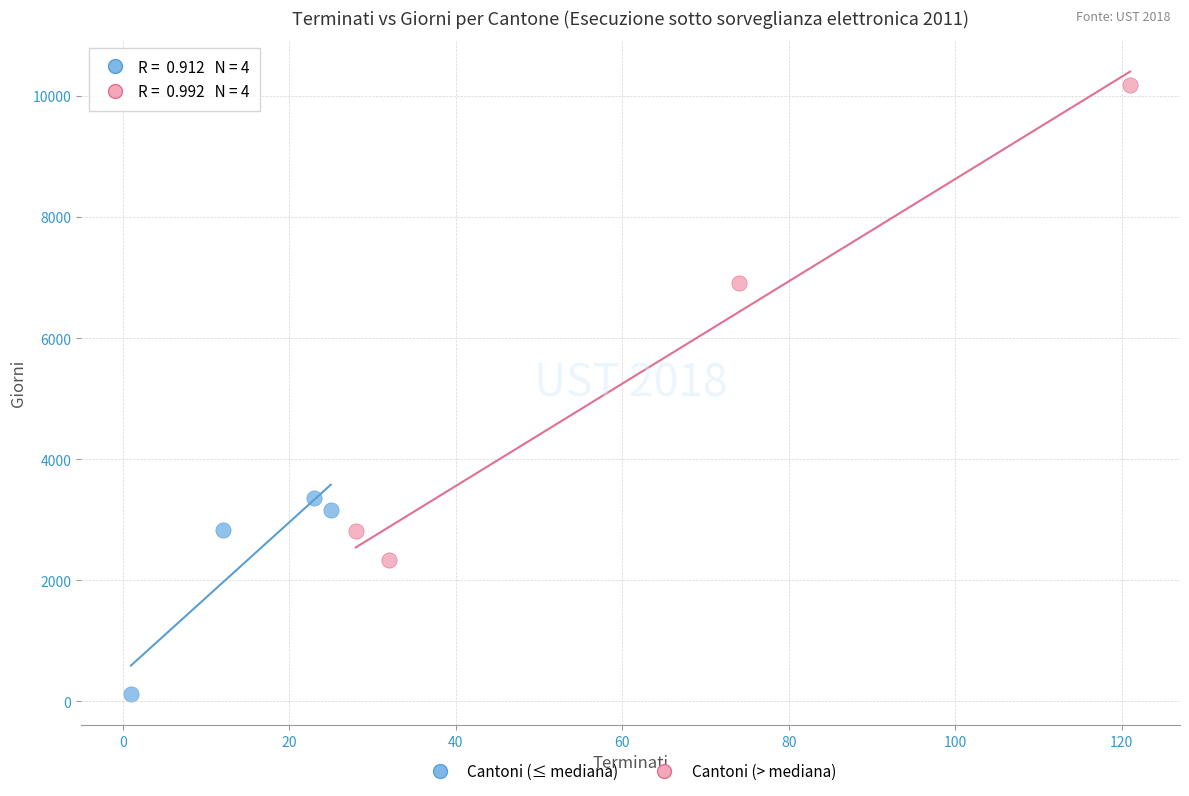

Which series reaches the minimum Y coordinate?

Cantoni (≤ mediana)